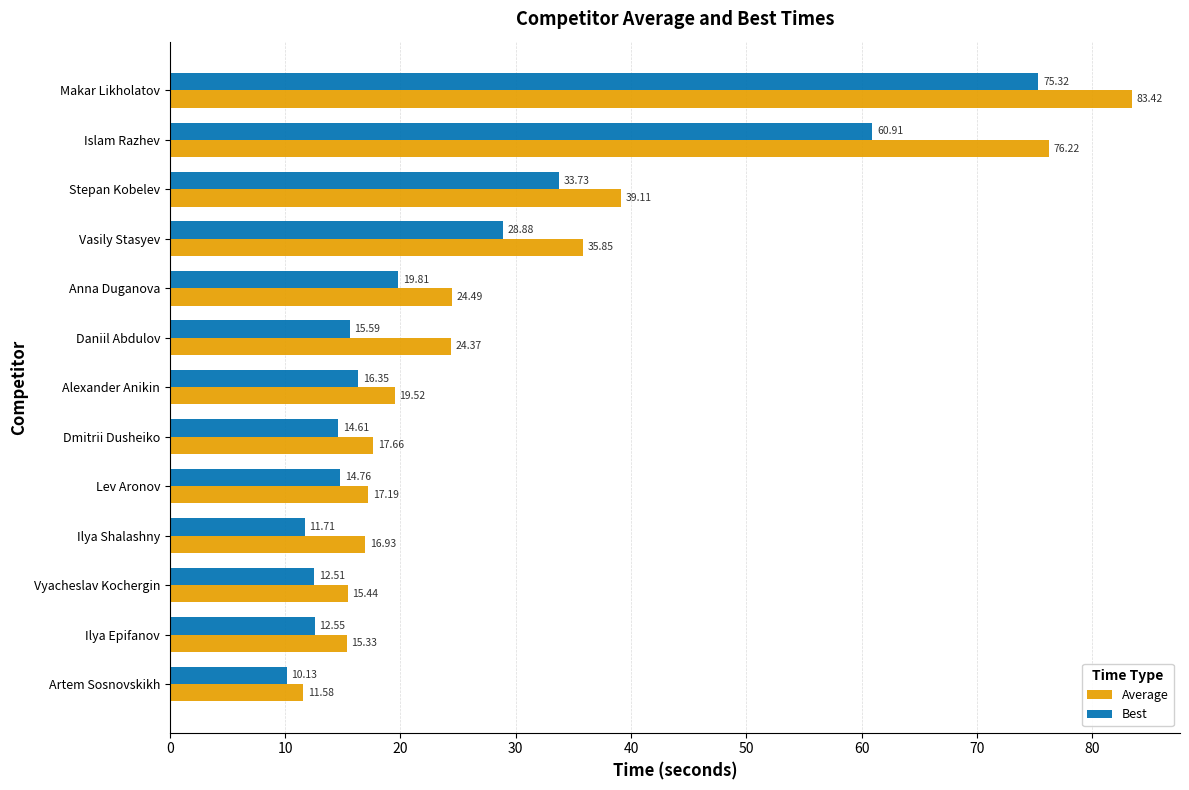

Where is Best nearest to the value 42?

Stepan Kobelev